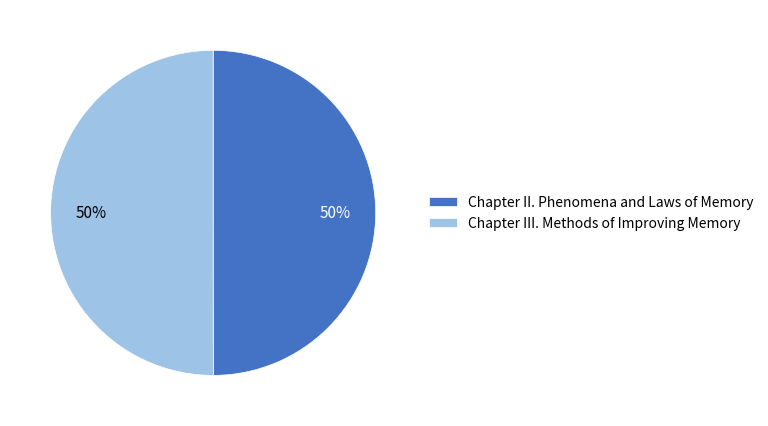

Is the sum of Chapter II. Phenomena and Laws of Memory and Chapter III. Methods of Improving Memory greater than half?

Yes